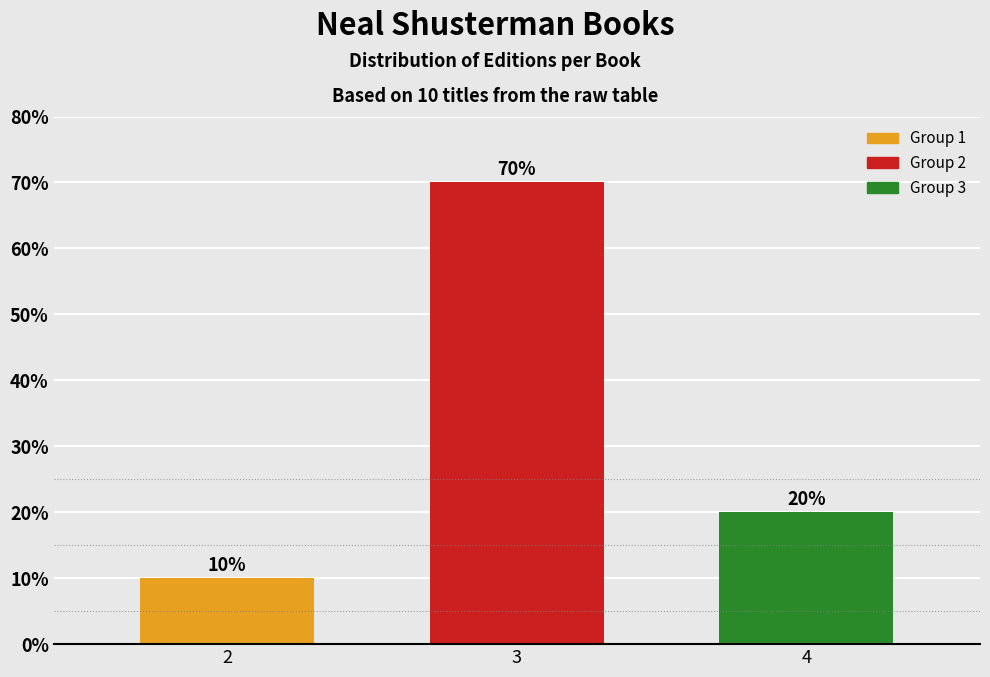

Reading left to right, extract all data points from this chart.

2=10	3=70	4=20